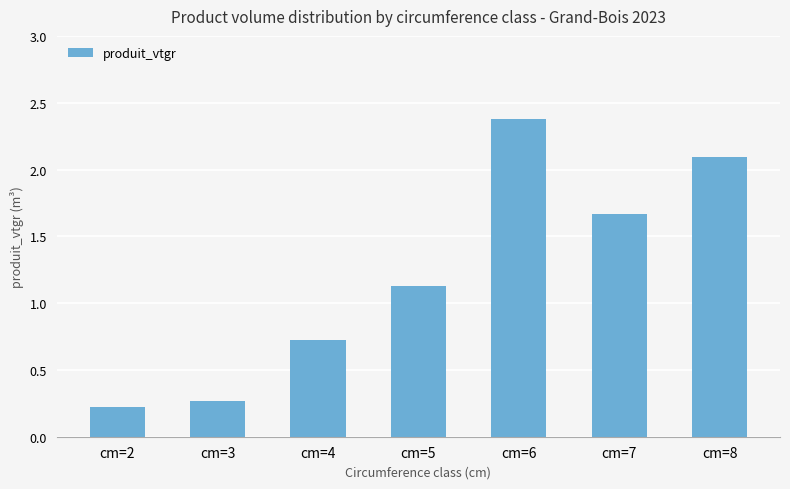

Count the number of categories in the chart.

7